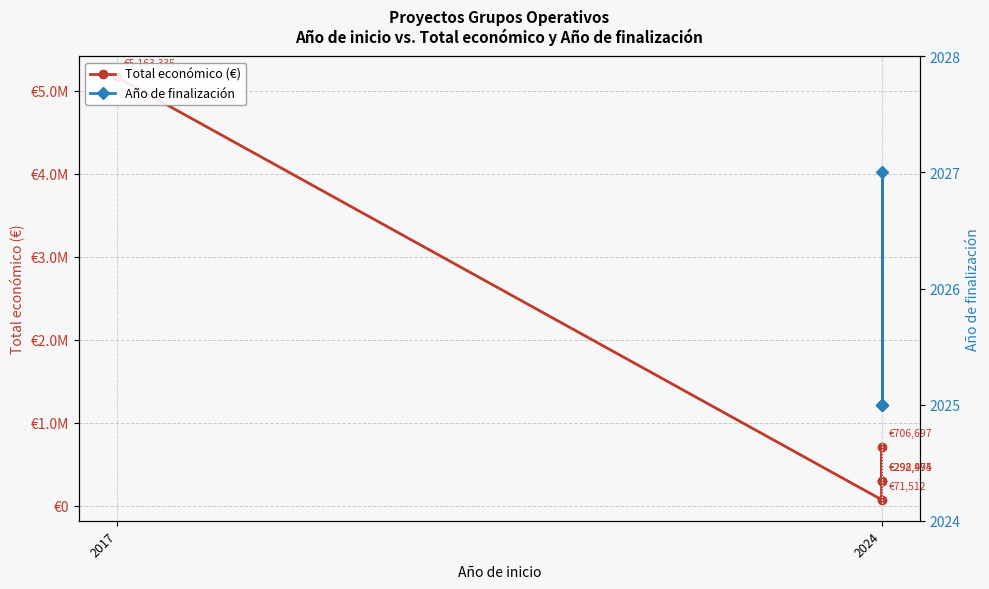

What is the value of the 5th point from the left?

71512